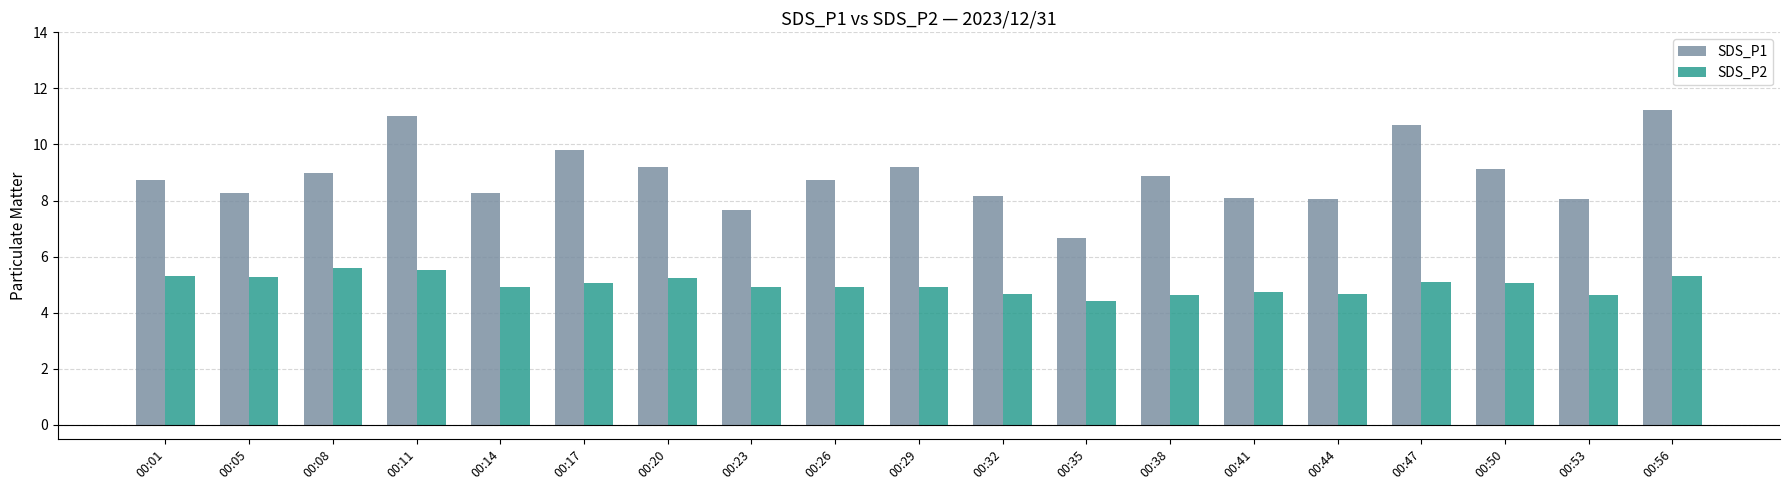

Which series has the largest total across all categories?

SDS_P1